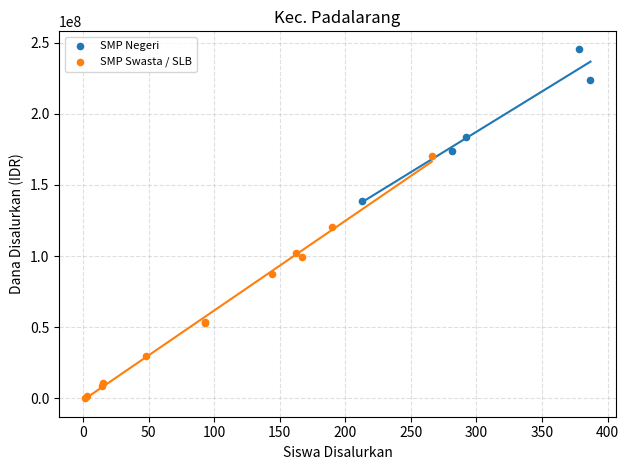

What are all the series names shown in the legend?

SMP Negeri, SMP Swasta / SLB